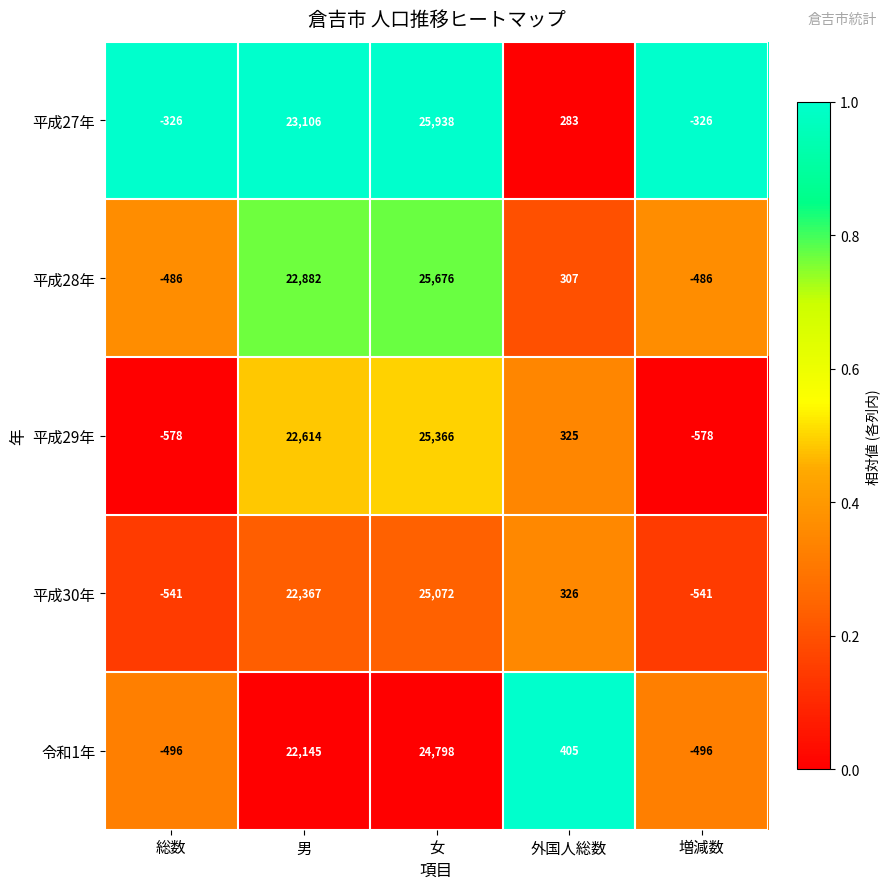

At how many categories does at least one series exceed 0?

3